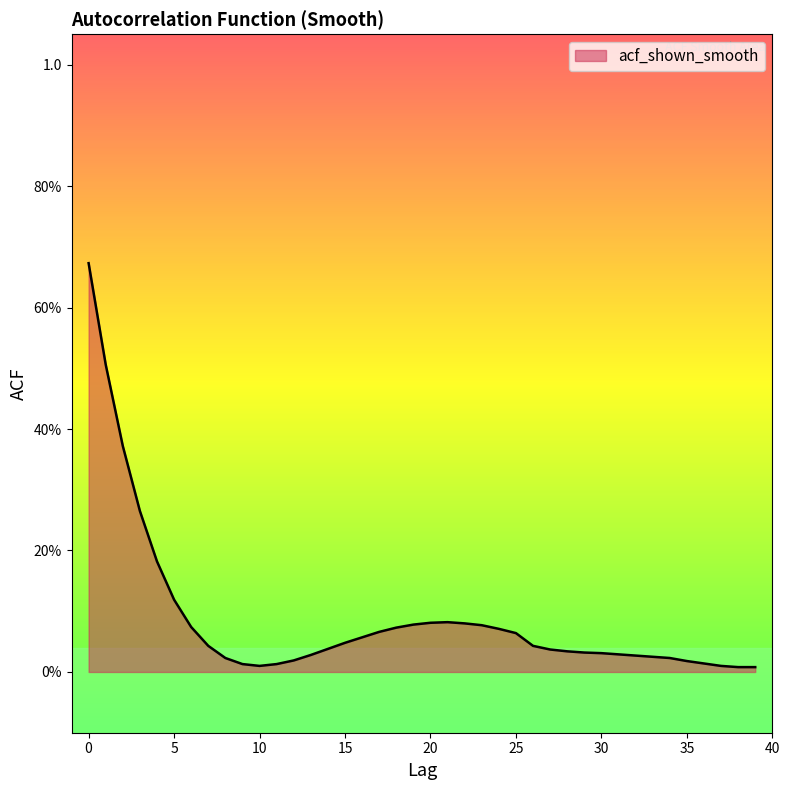

Does the chart have visible grid lines?

No